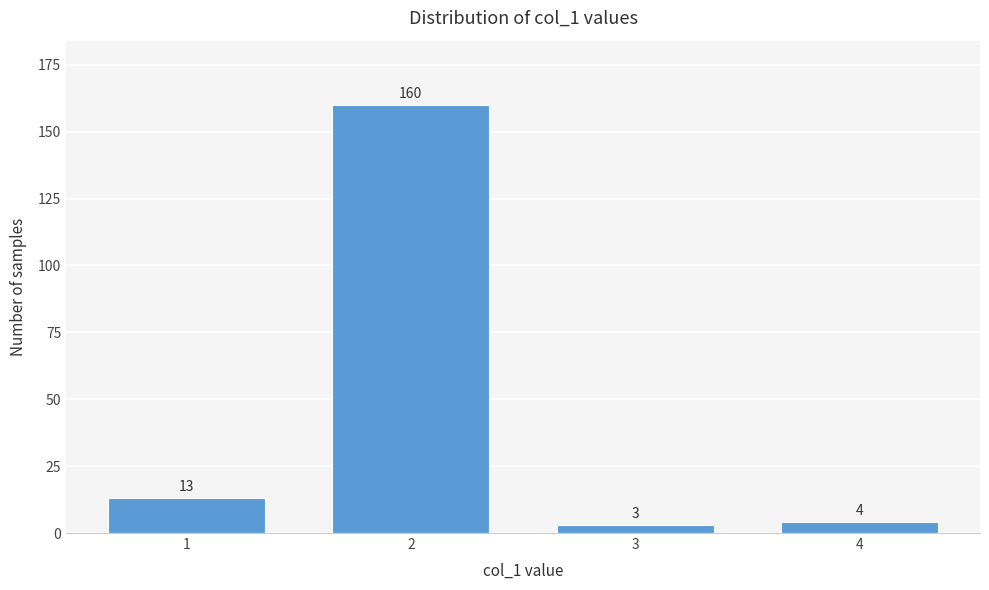

Reading left to right, list all the values displayed in this chart.

1=13	2=160	3=3	4=4